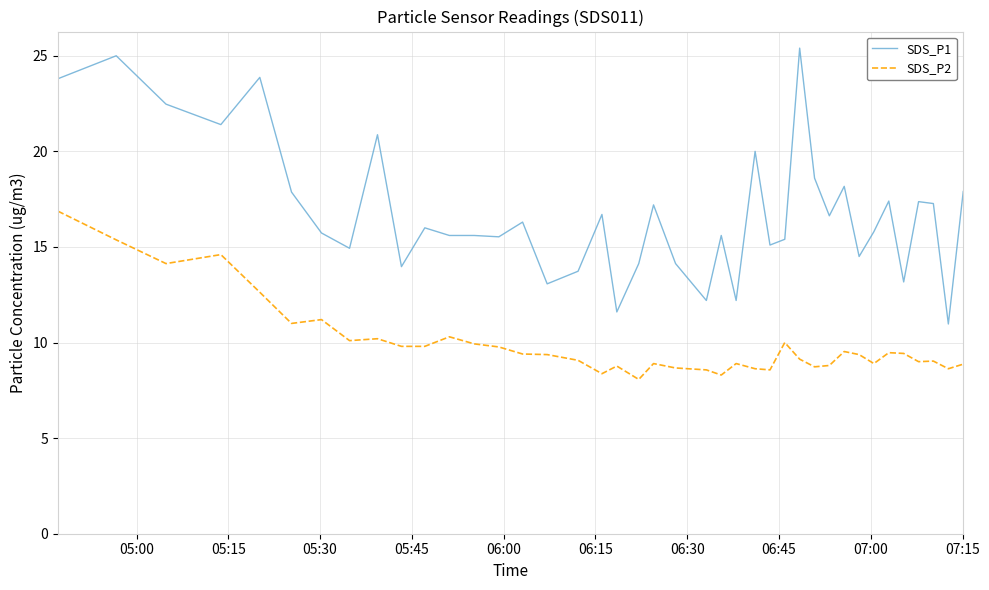

What is the difference between the second highest and minimum values in the SDS_P1 series?

14.0